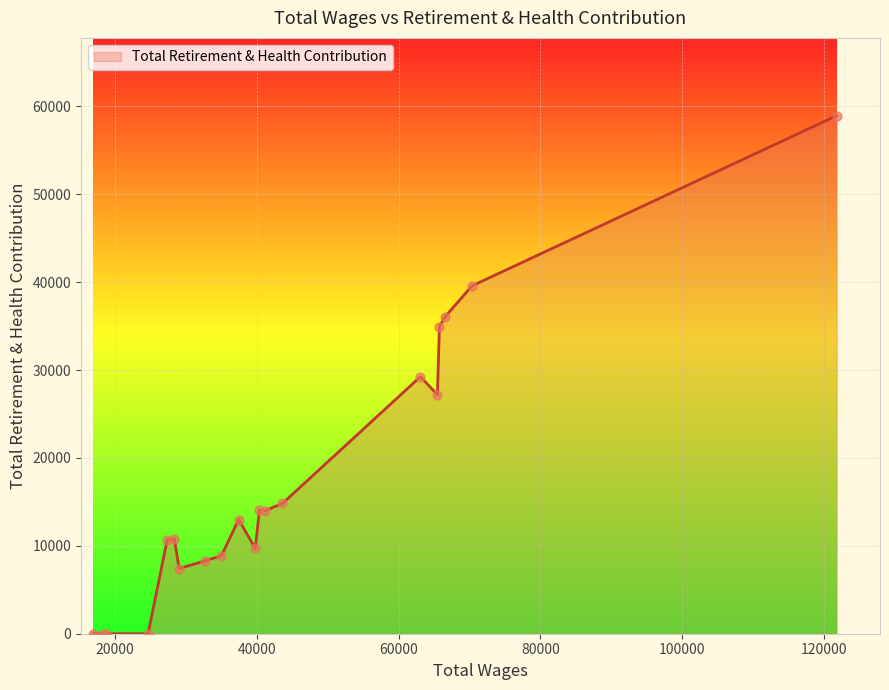

What is the difference between the maximum and minimum values?

58946